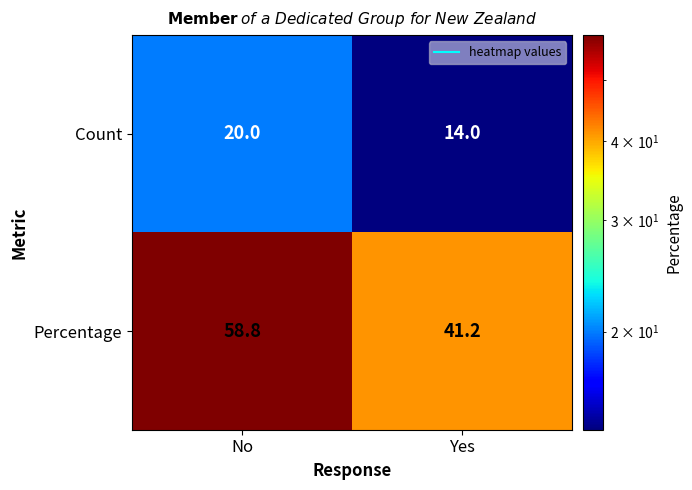

Reading left to right, list all the values displayed in this chart.

Count: No=20.0	Yes=14.0
Percentage: No=58.8	Yes=41.2